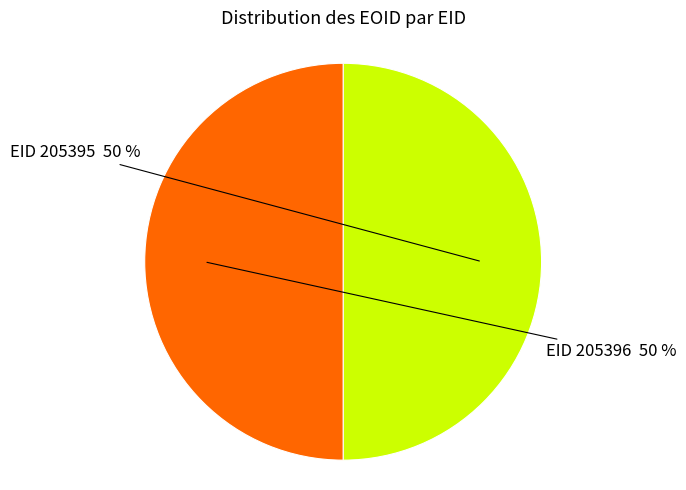

Approximately how many times larger is the value at EID 205396 compared to EID 205395?

1.0